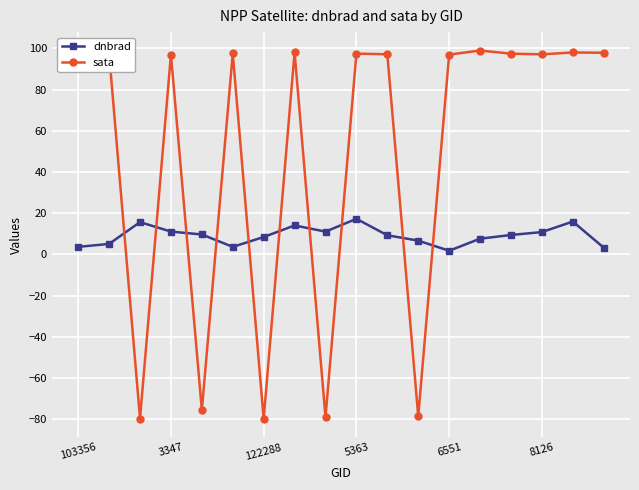

True or false: sata and dnbrad intersect in this chart.

True